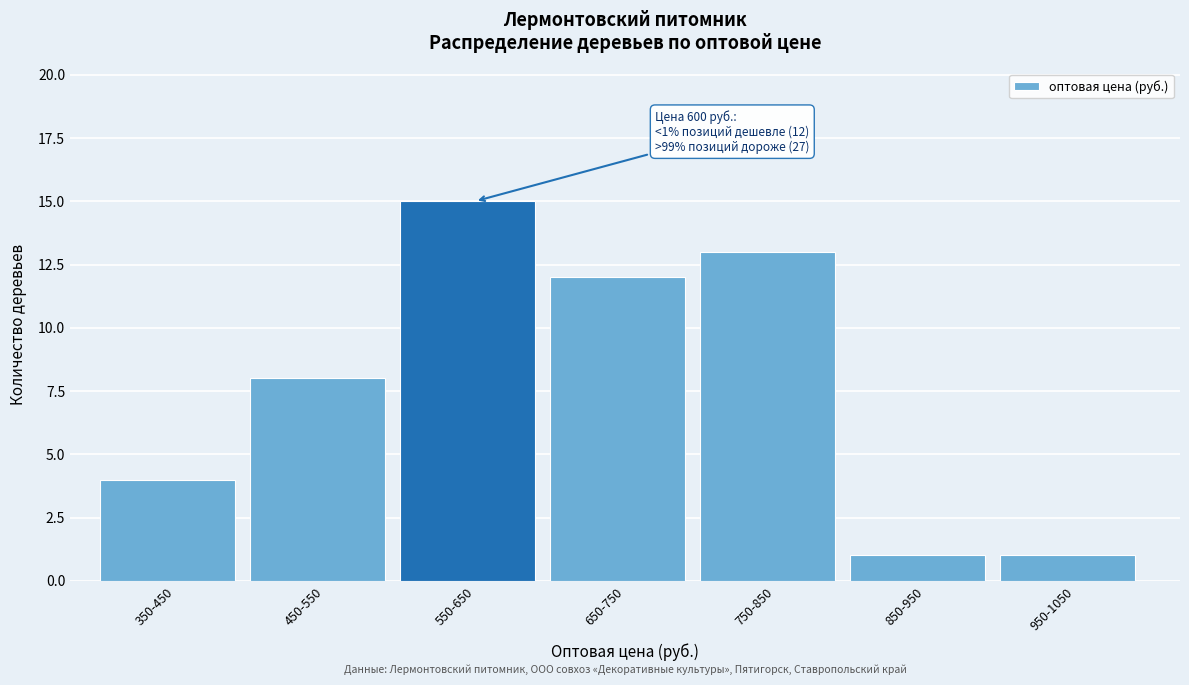

Reading left to right, what are all the values shown in this chart?

4	8	15	12	13	1	1